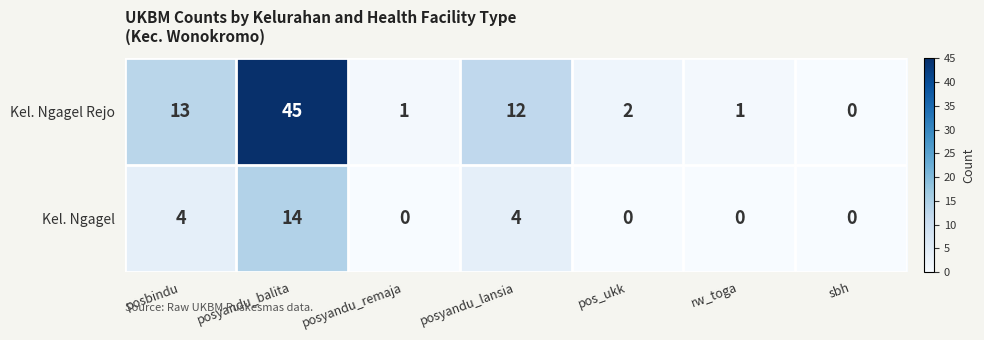

What is the sum of the Kel. Ngagel Rejo values at posyandu_remaja and posyandu_balita?

46